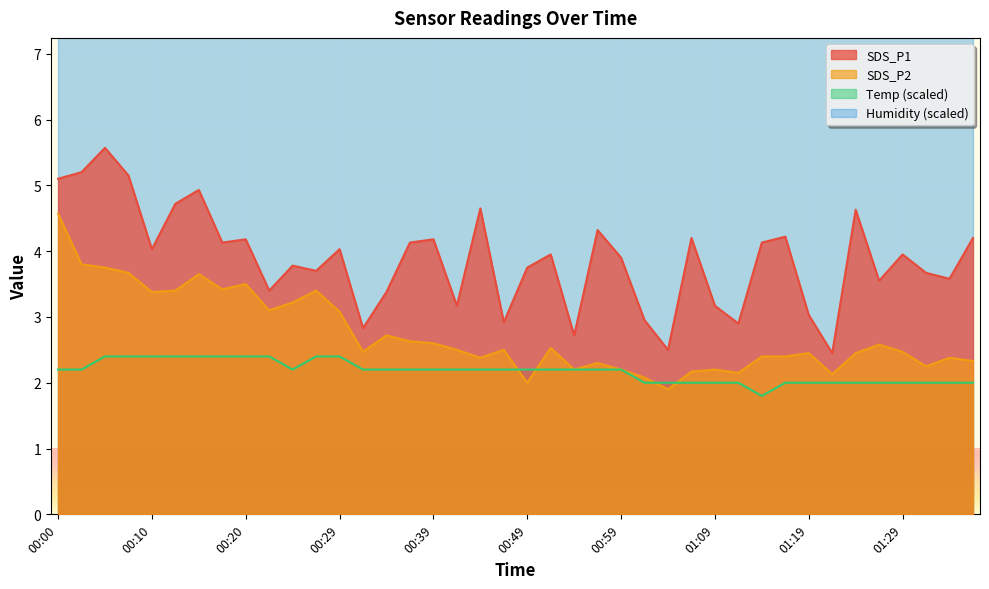

True or false: SDS_P1 and SDS_P2 cross at least once.

False